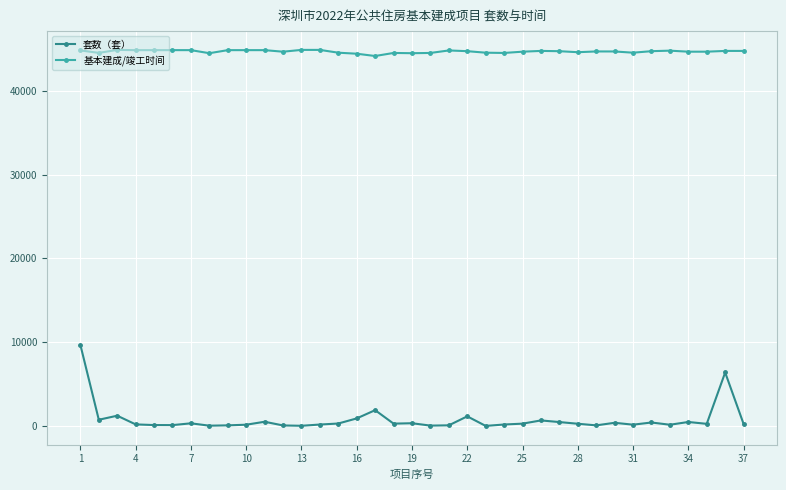

What is the sum of all 套数（套） values?

28466